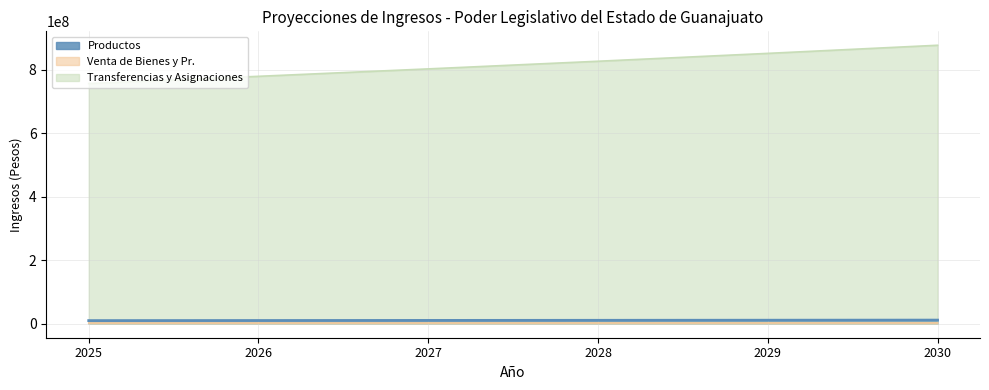

What is the minimum value for Venta de Bienes y Pr.?

2357000.0